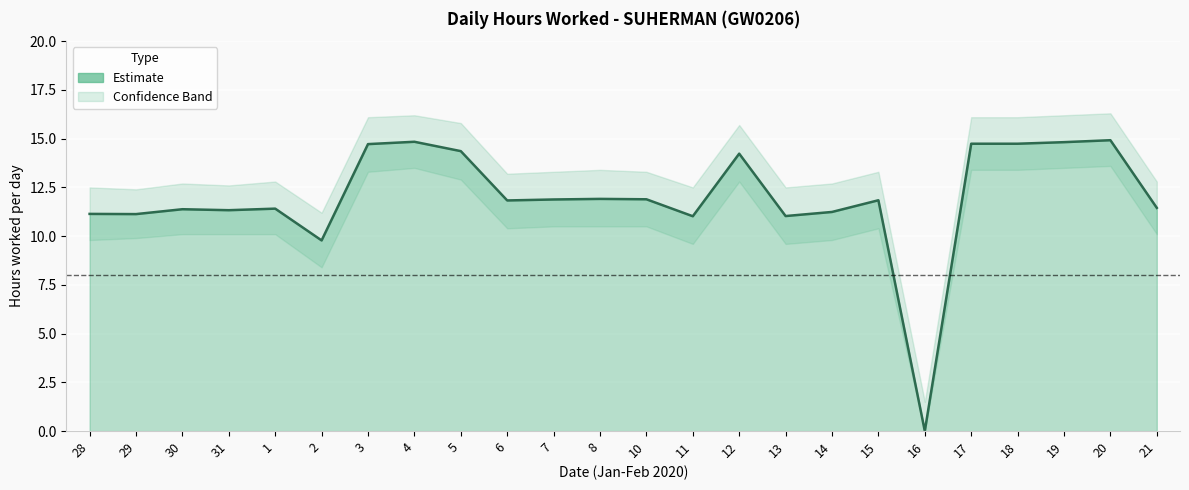

Reading right to left, extract all data points from this chart.

11.4	14.9	14.8	14.7	14.7	0.0	11.8	11.2	11.0	14.2	11.0	11.9	11.9	11.9	11.8	14.4	14.8	14.7	9.8	11.4	11.3	11.4	11.1	11.1